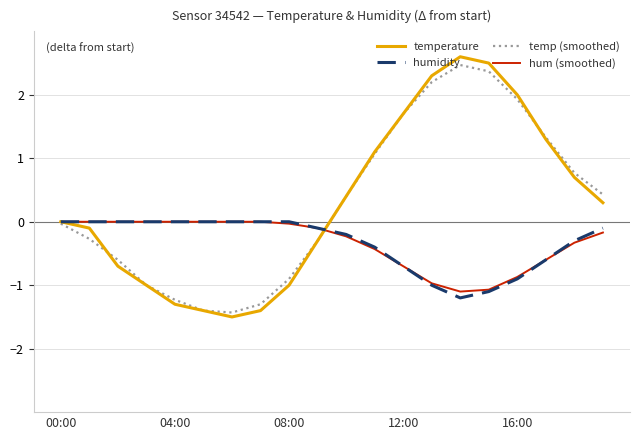

What is the smallest value displayed?

-1.5